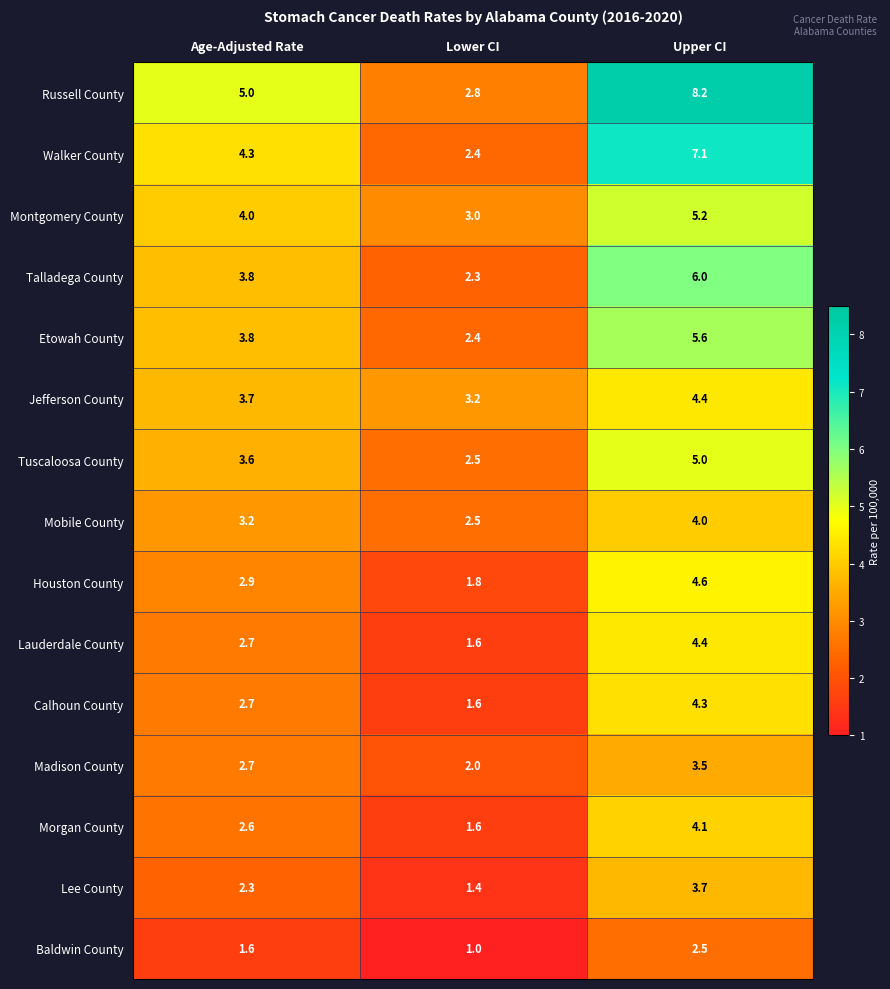

Which series changed the most between Lower CI and Upper CI?

Russell County